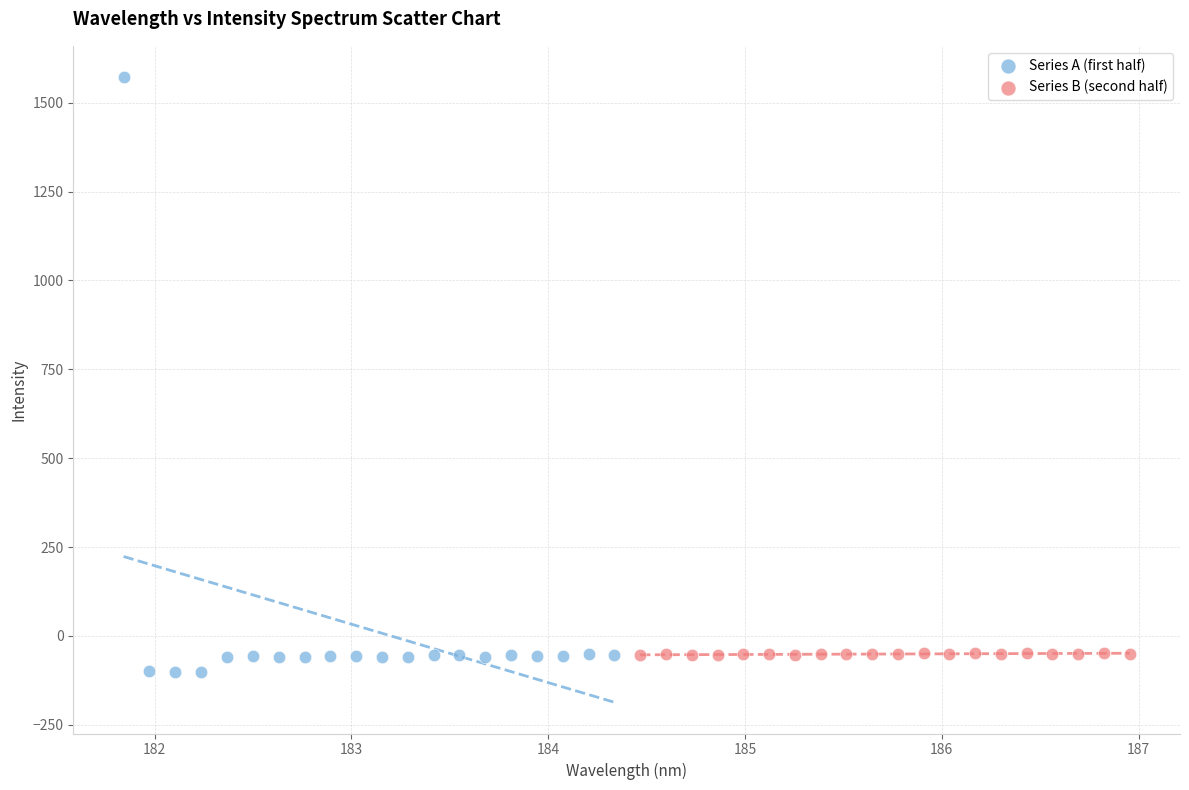

What are all the series names shown in the legend?

Series A (first half), Series B (second half)